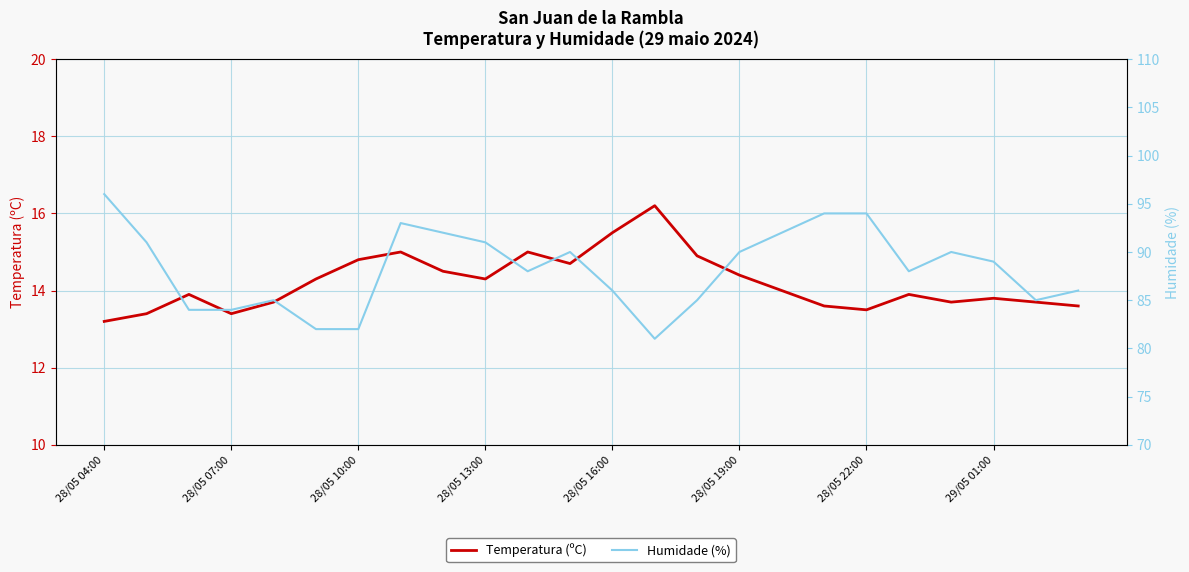

What is the maximum value for Temperatura (ºC)?

16.2